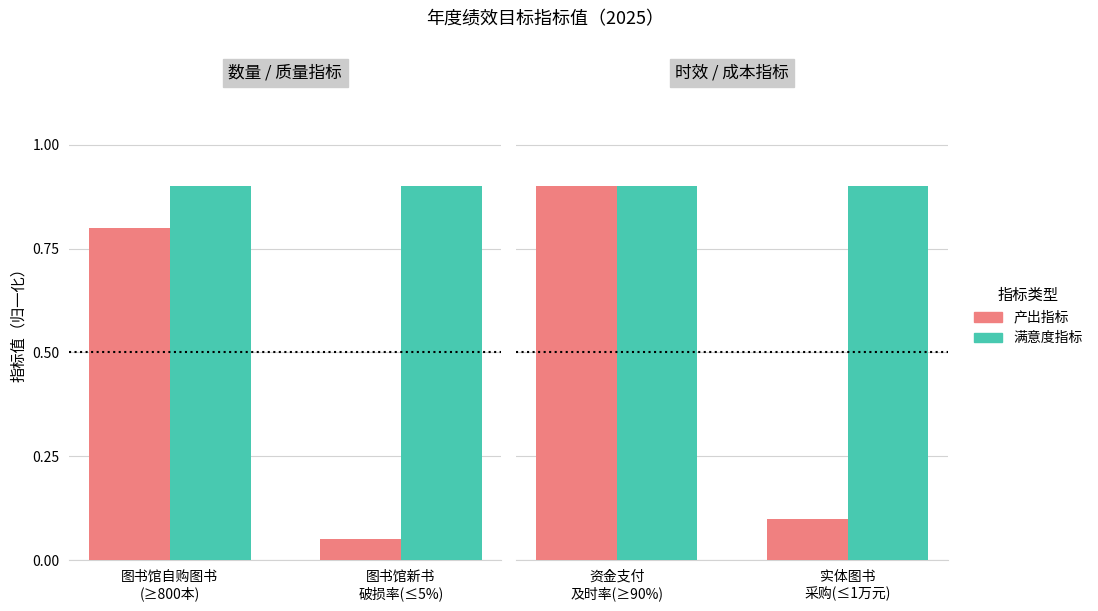

How many series are shown in this chart?

2